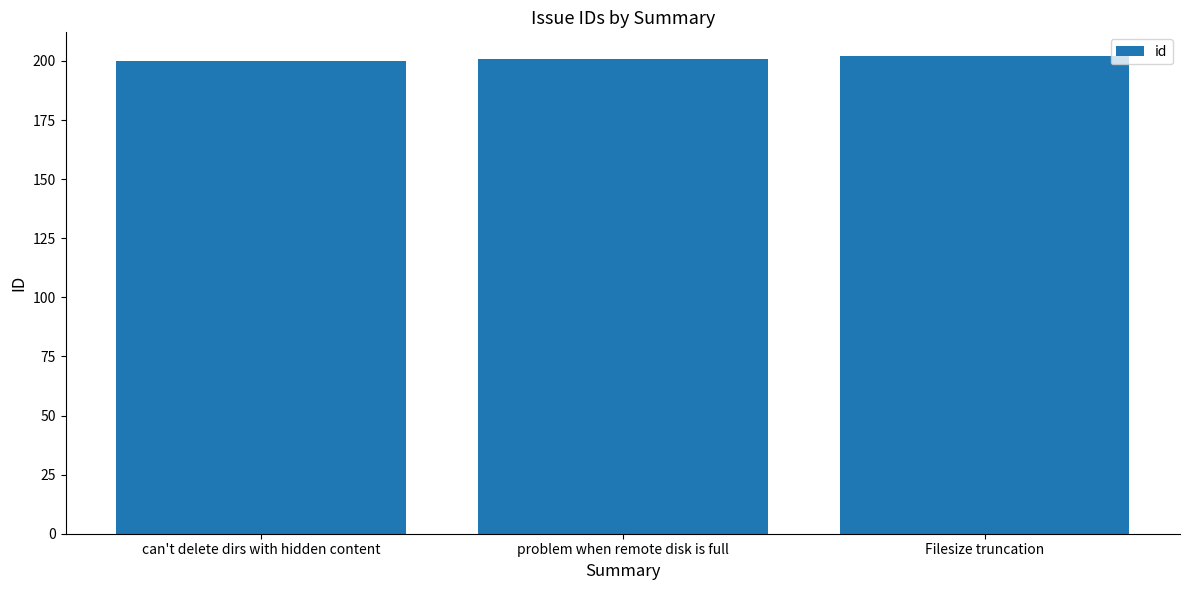

What is the difference between the maximum and minimum values?

2